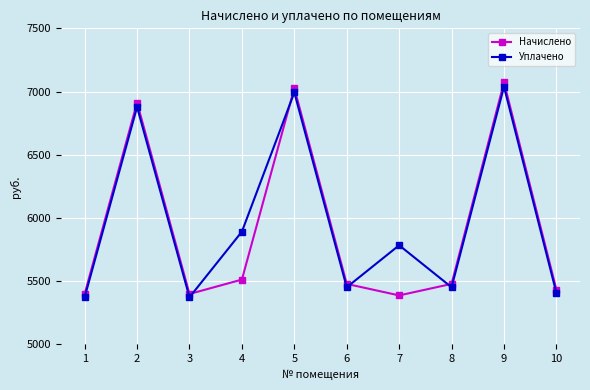

List the series in order of their overall mean, highest first.

Уплачено, Начислено